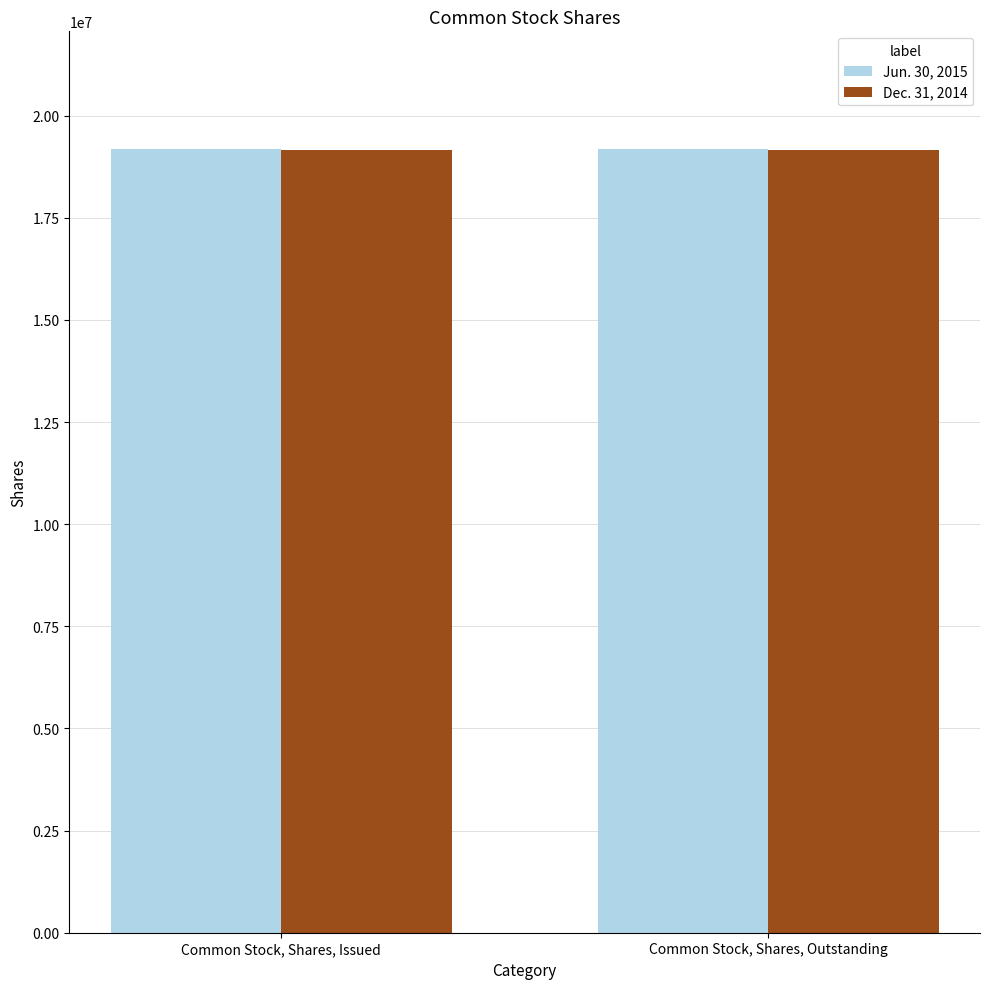

Reading right to left, transcribe all the data shown in this chart.

Jun. 30, 2015: Common Stock, Shares, Outstanding=19186000	Common Stock, Shares, Issued=19186000
Dec. 31, 2014: Common Stock, Shares, Outstanding=19170000	Common Stock, Shares, Issued=19170000